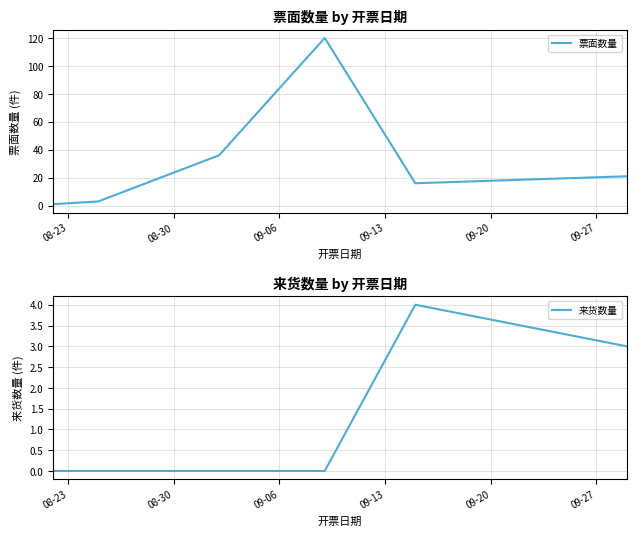

What is the highest value of the 票面数量 series?

120